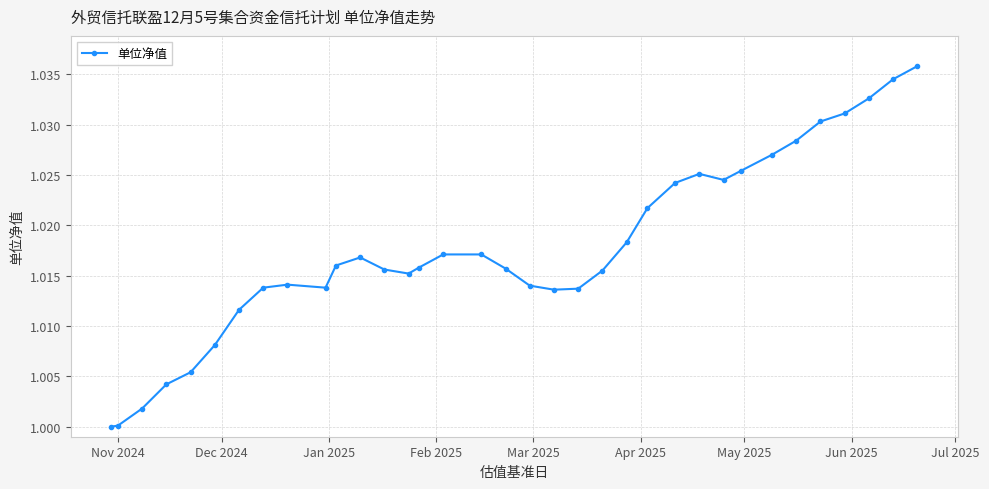

True or false: there are more than 1 points higher than both neighbors.

True